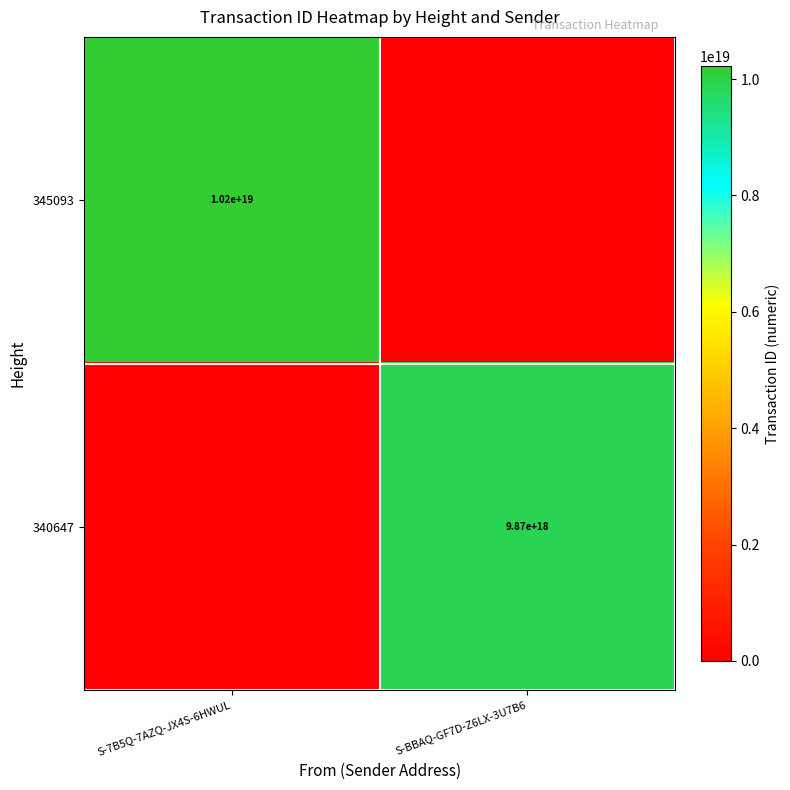

What is the spread (max minus min) of values at S-7B5Q-7AZQ-JX4S-6HWUL?

10224416655212916736